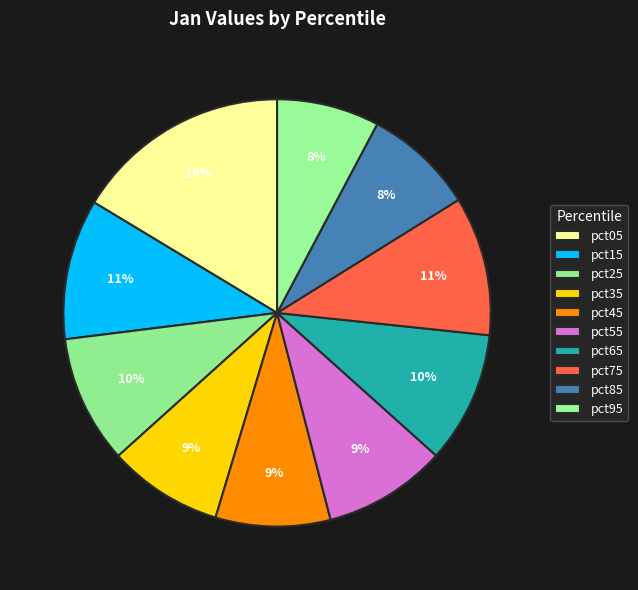

Count the number of slices in the pie.

10